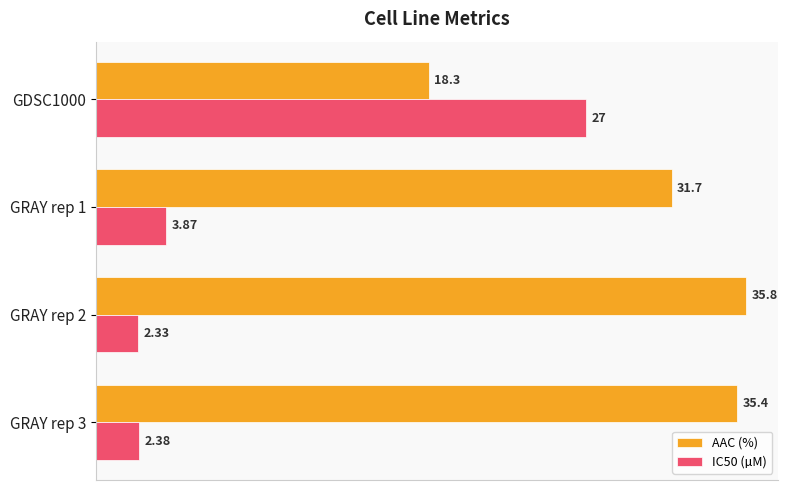

At GRAY rep 1, list the series in order from largest to smallest.

AAC (%), IC50 (µM)